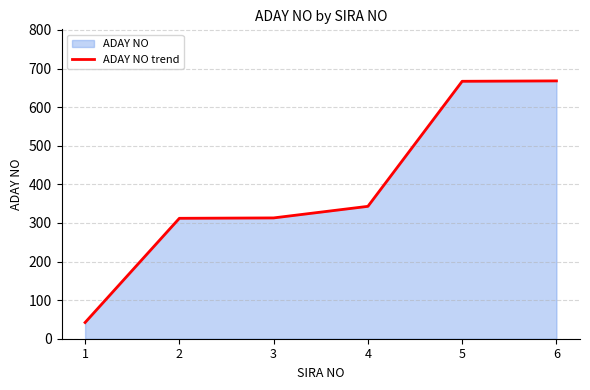

What is the value of the 6th point from the left?

668